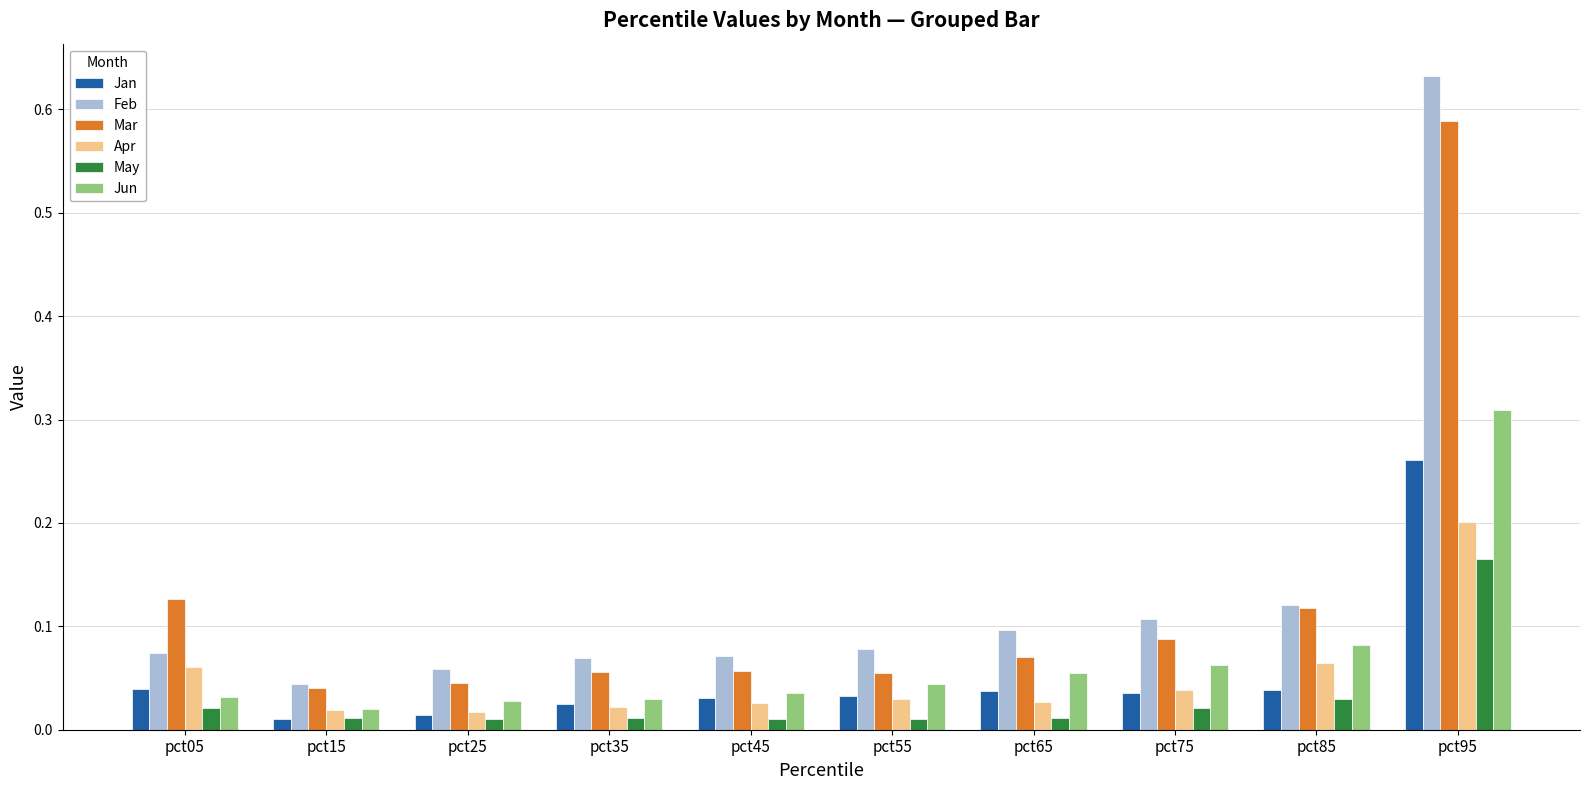

At which label does Apr reach its peak?

pct95